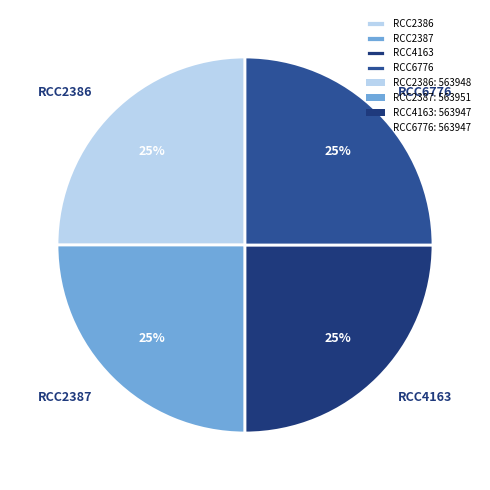

Is it true that RCC6776 is 25% of the pie?

True